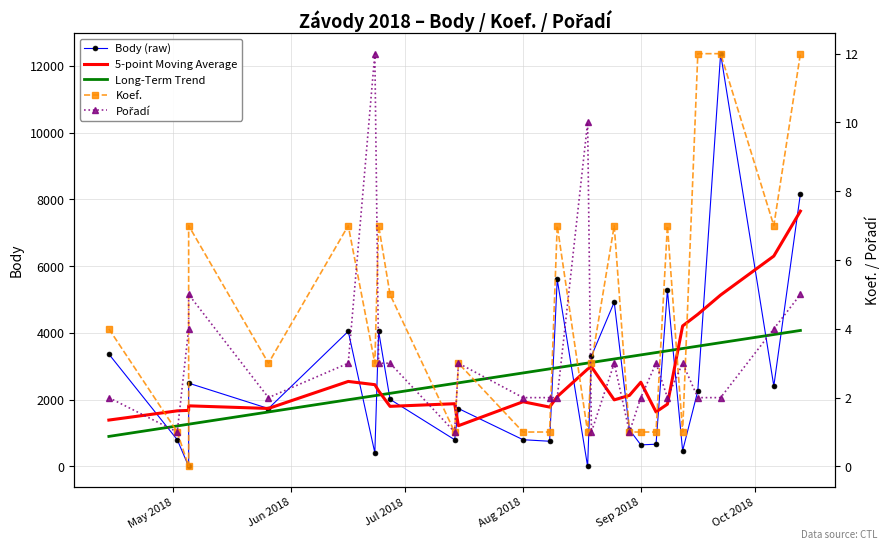

Between Jul 2018 and Aug 2018, which series saw the biggest shift?

Body (raw)